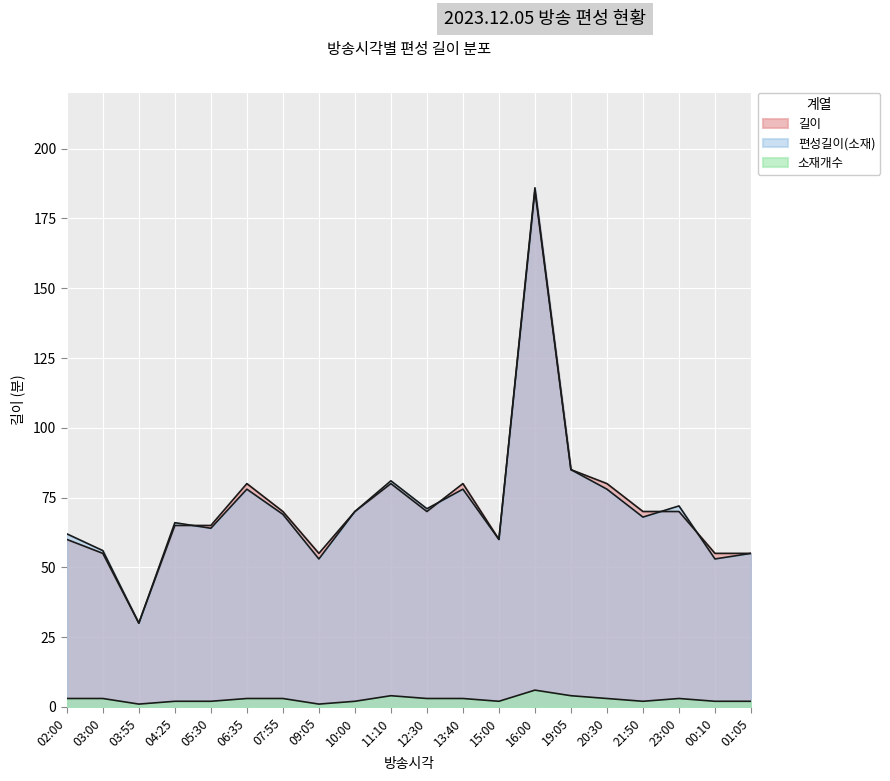

Does the chart display data point markers on the line(s)?

No